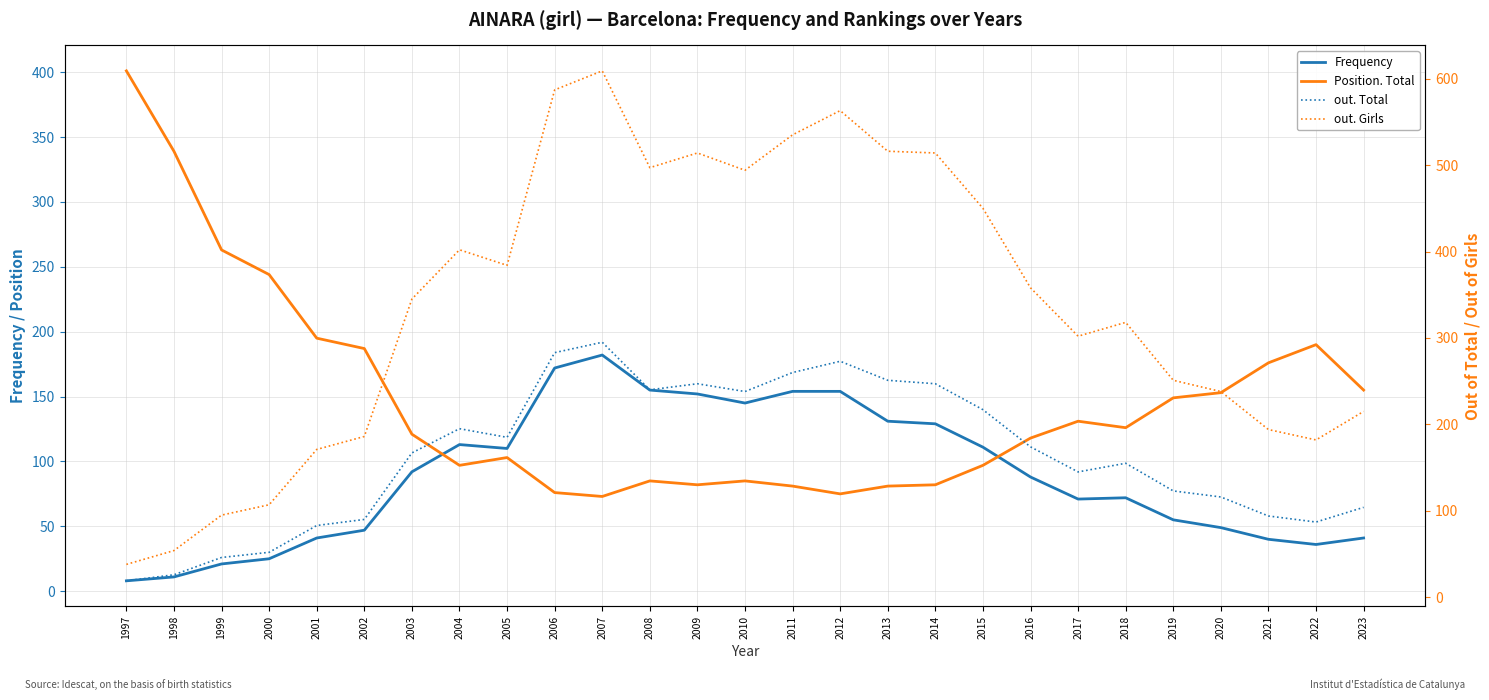

What is the difference between the highest and lowest values at 2000?

219